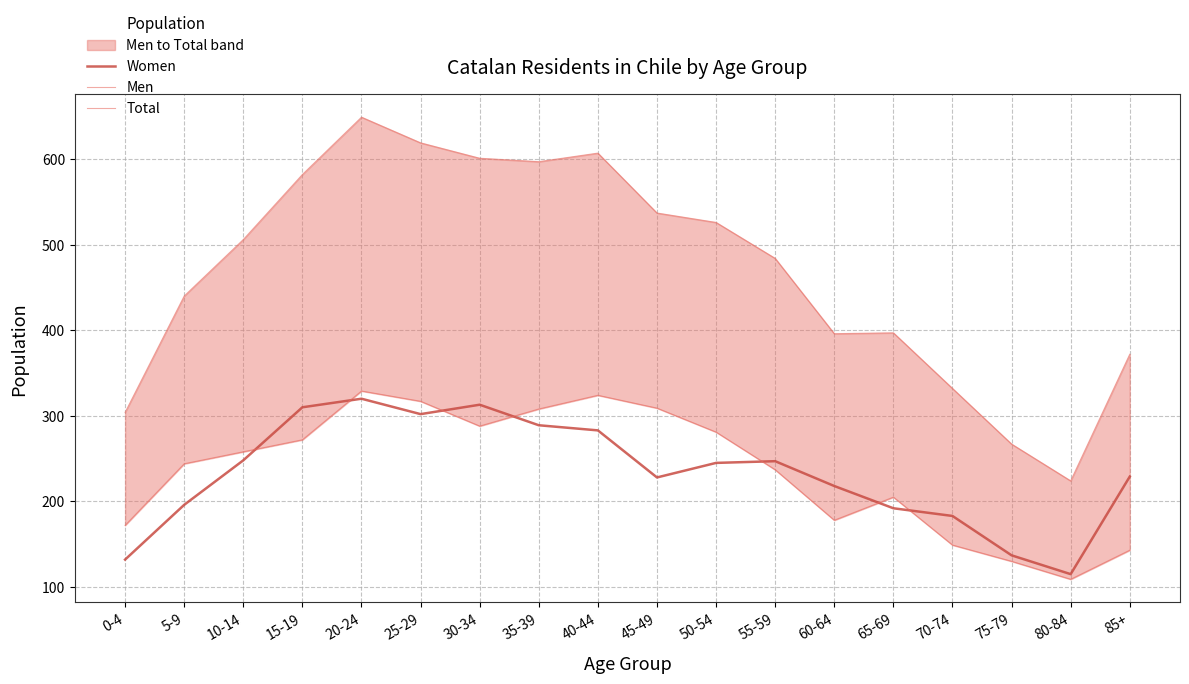

What is the difference between the second highest and second lowest values in the Men series?

194